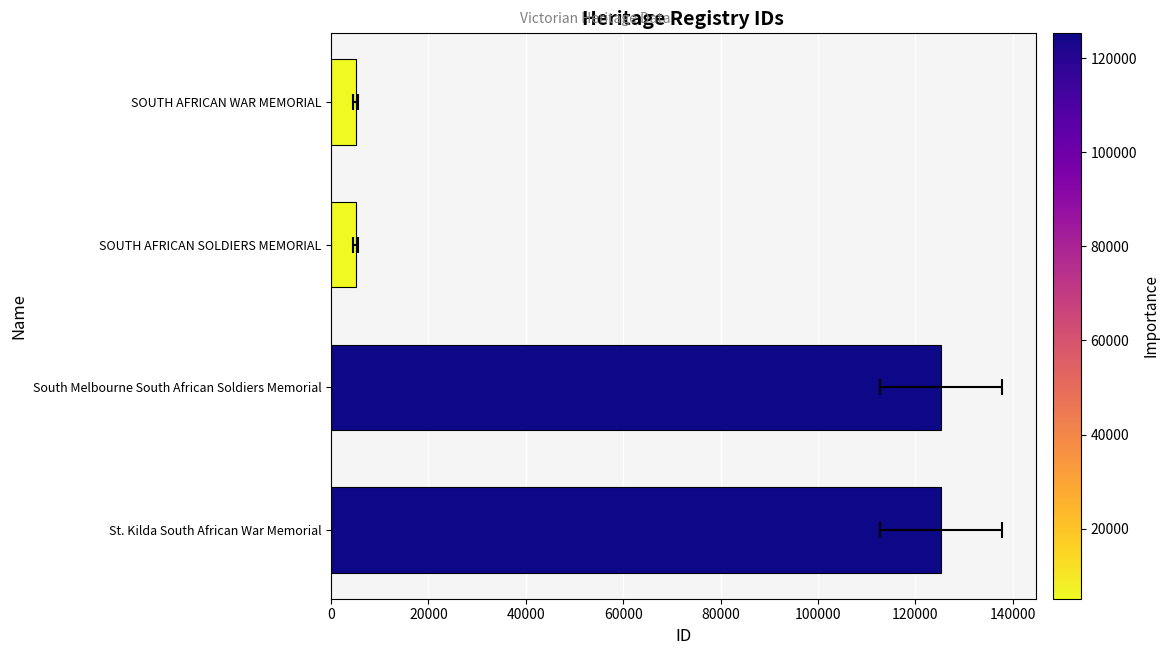

What is the change in value from SOUTH AFRICAN WAR MEMORIAL to SOUTH AFRICAN SOLDIERS MEMORIAL?

+3